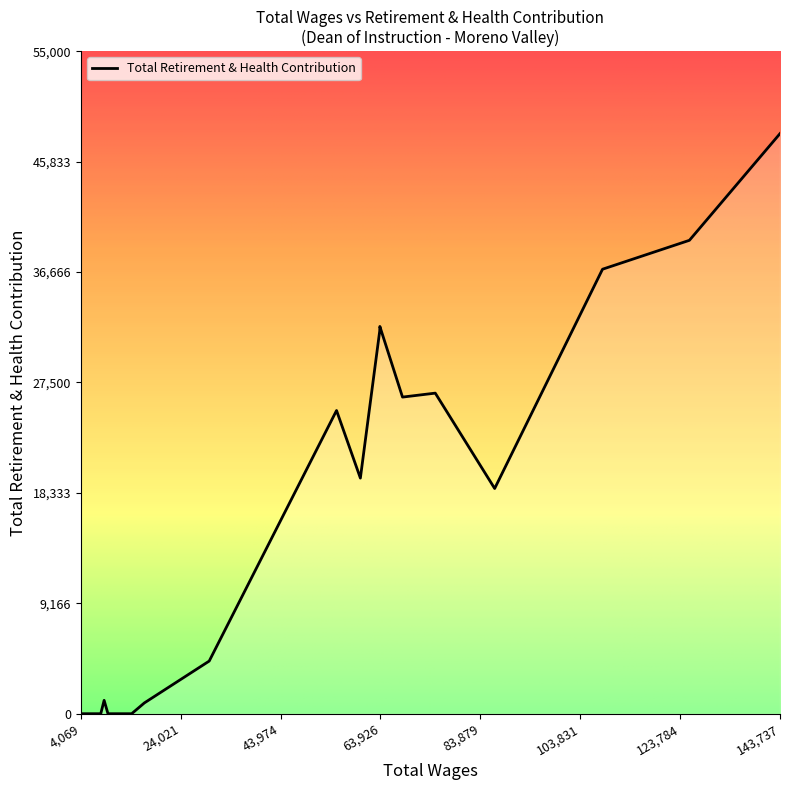

What is the greatest value displayed?

48158